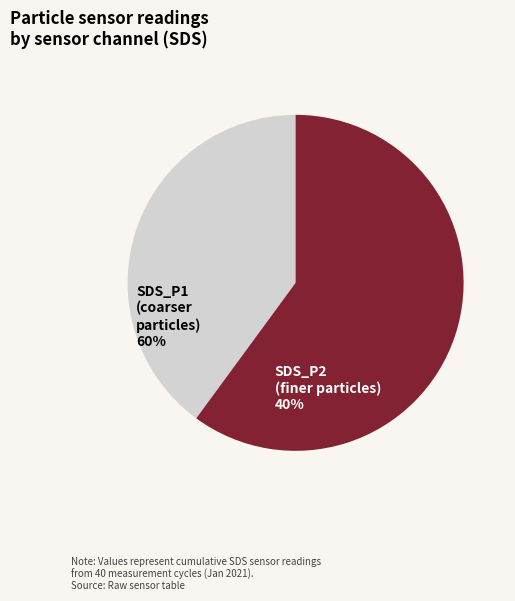

How many segments does this pie chart have?

2